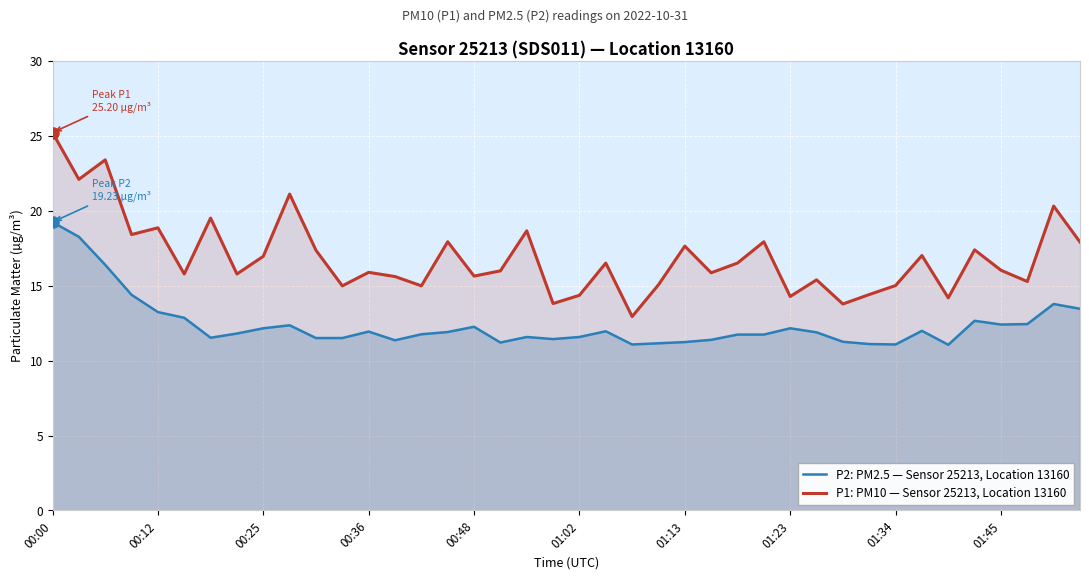

What is the difference between the highest and lowest values at 01:23?

2.1